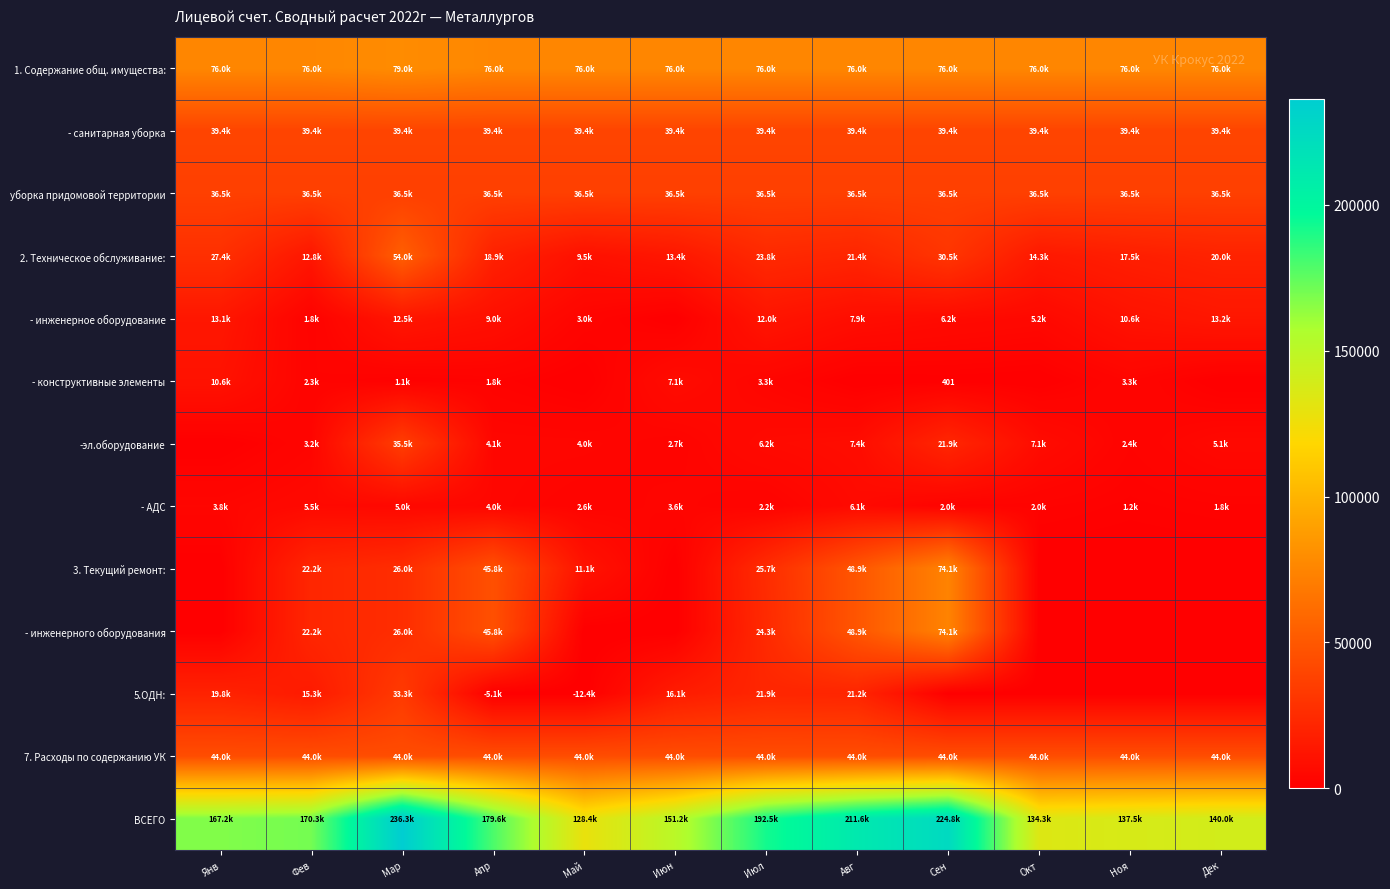

What is the difference between the highest and lowest values at Фев?

168509.8